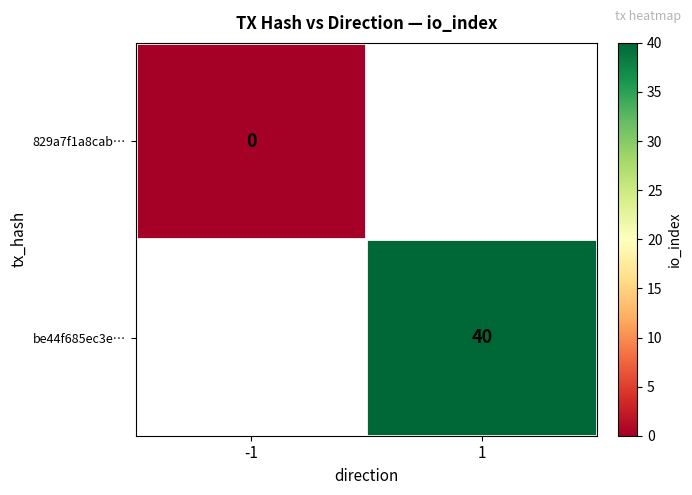

True or false: be44f685ec3e… has a value of 53 at 1.

False